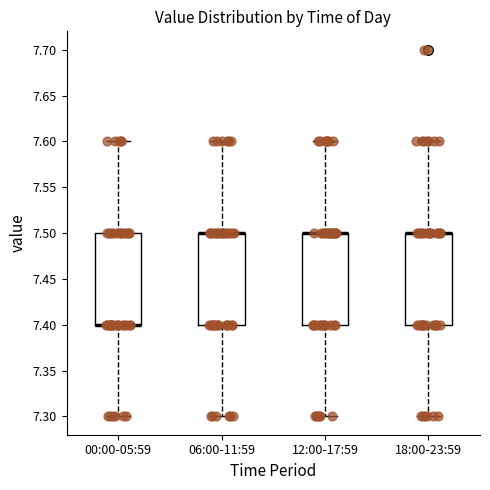

Where does the upper whisker of the box for 12:00-17:59 end on the y-axis? The values are not printed on the chart, so give them approximately, as read against the axis.

7.6